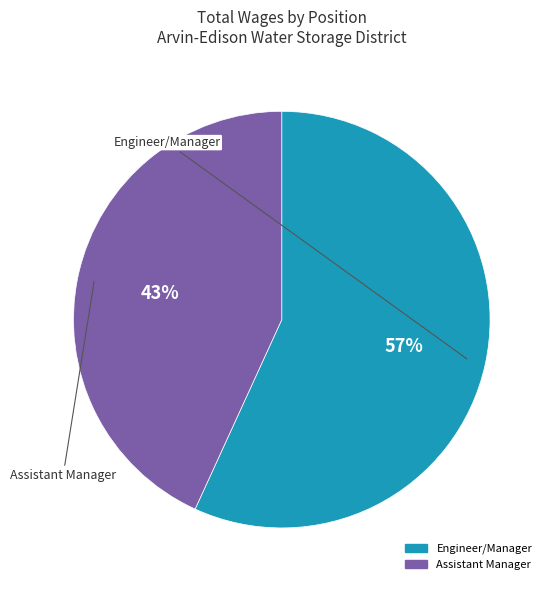

What is the ratio of the value at Engineer/Manager to the value at Assistant Manager?

1.3